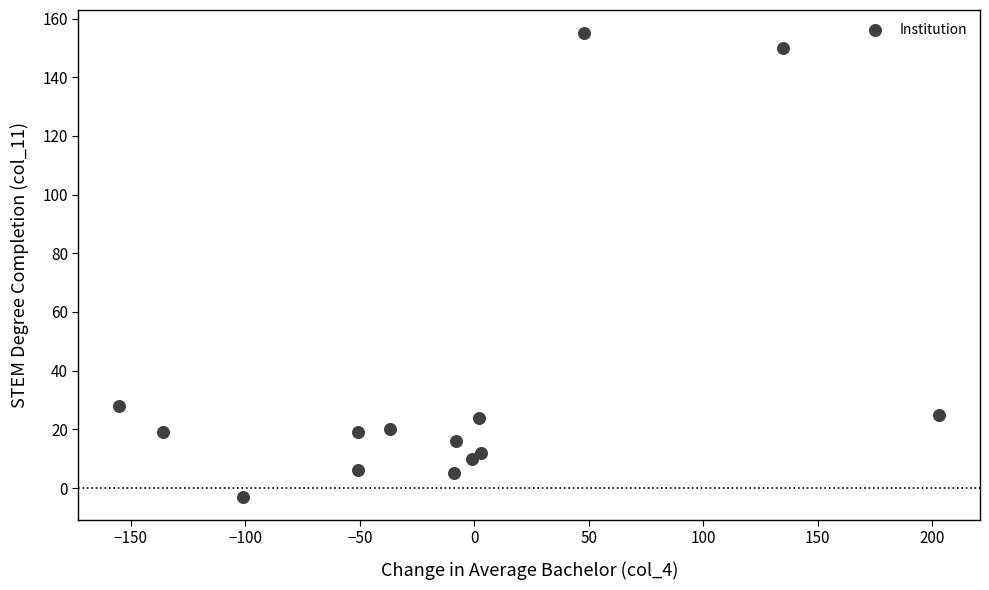

What Y value in the scatter plot is closest to 76?

28